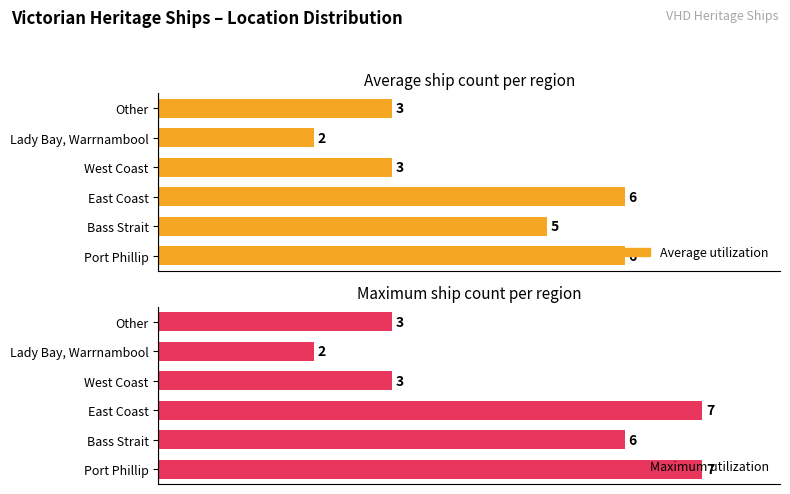

How many groups of bars are there?

6